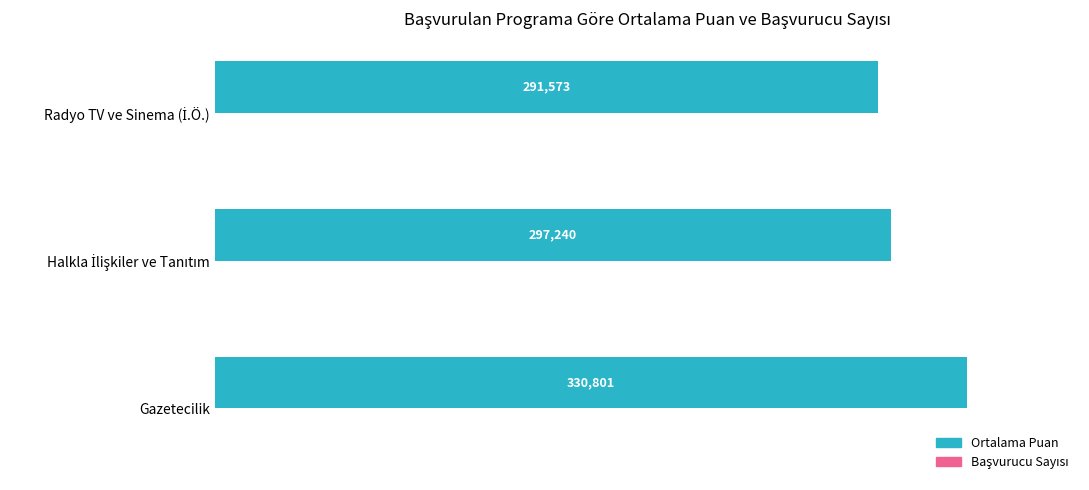

Which category has the highest value across all series?

Gazetecilik